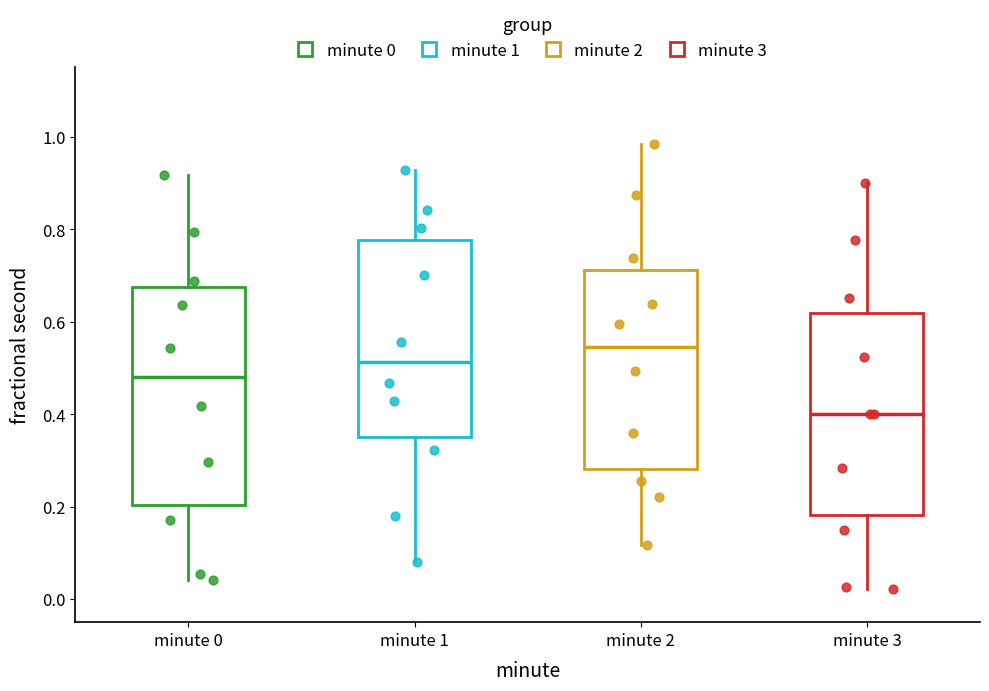

Reading left to right, read every box against the y-axis: the position of its median line, the range the box covers, and the ends of its whiskers. The values are not printed on the chart, so give them approximately, as read against the axis.

minute 0: median 0.48, box 0.20 to 0.68, whiskers 0.04 to 0.92
minute 1: median 0.52, box 0.34 to 0.78, whiskers 0.08 to 0.92
minute 2: median 0.54, box 0.28 to 0.72, whiskers 0.12 to 0.98
minute 3: median 0.40, box 0.18 to 0.62, whiskers 0.02 to 0.90